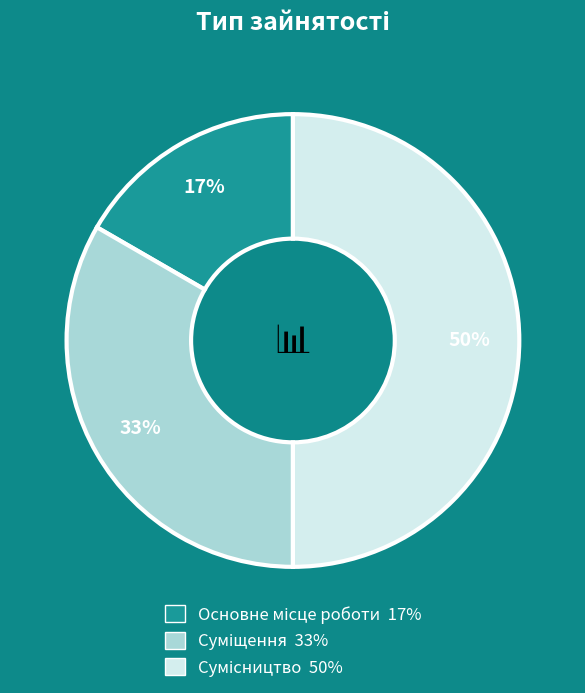

To the nearest percent, what is the average slice percentage?

33%